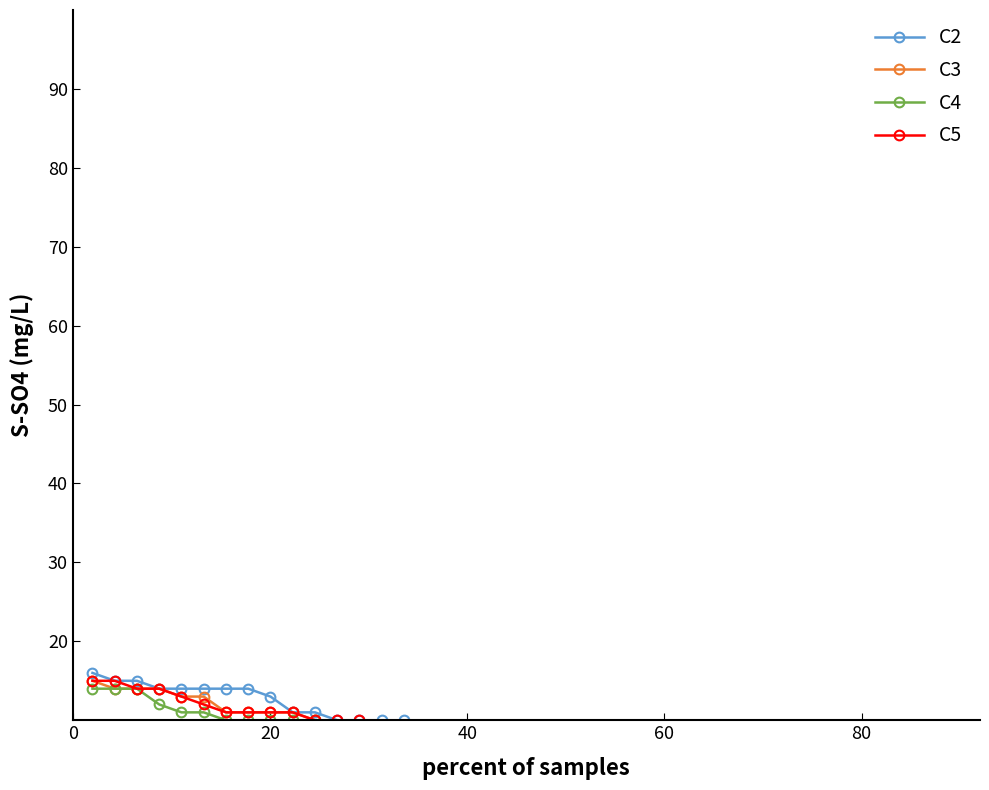

Which series has the largest range (max minus min)?

C2